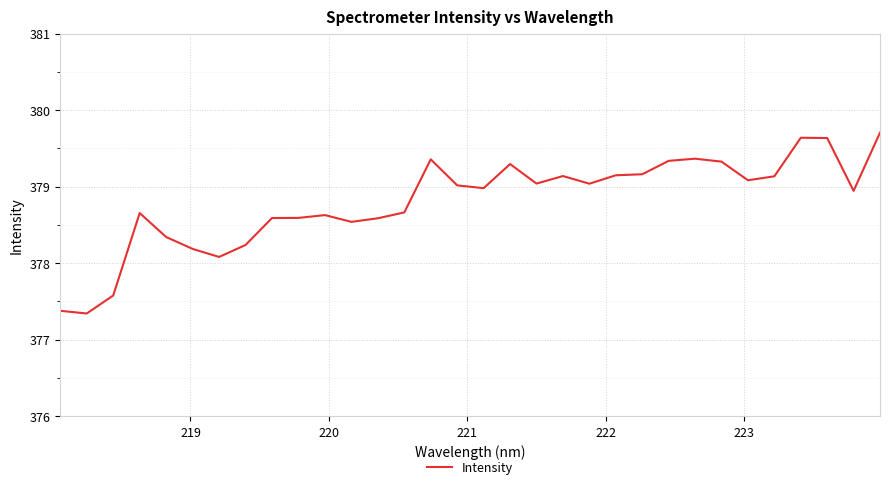

What is the smallest value displayed?

377.3